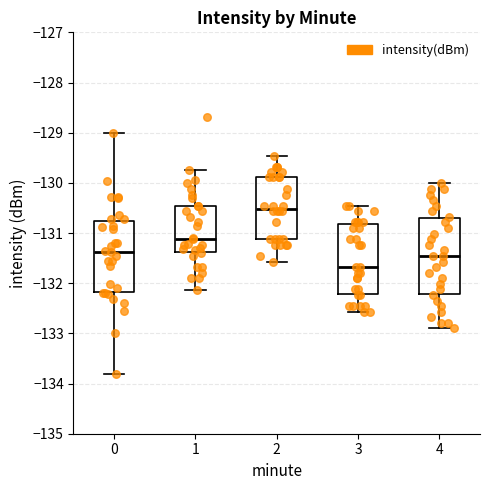

Where is the upper edge of the box at x = 1 on the y-axis? The values are not printed on the chart, so give them approximately, as read against the axis.

-130.5